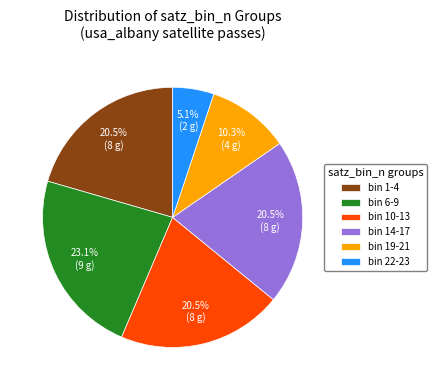

Approximately how many times larger is the value at bin 6-9 compared to bin 22-23?

4.5